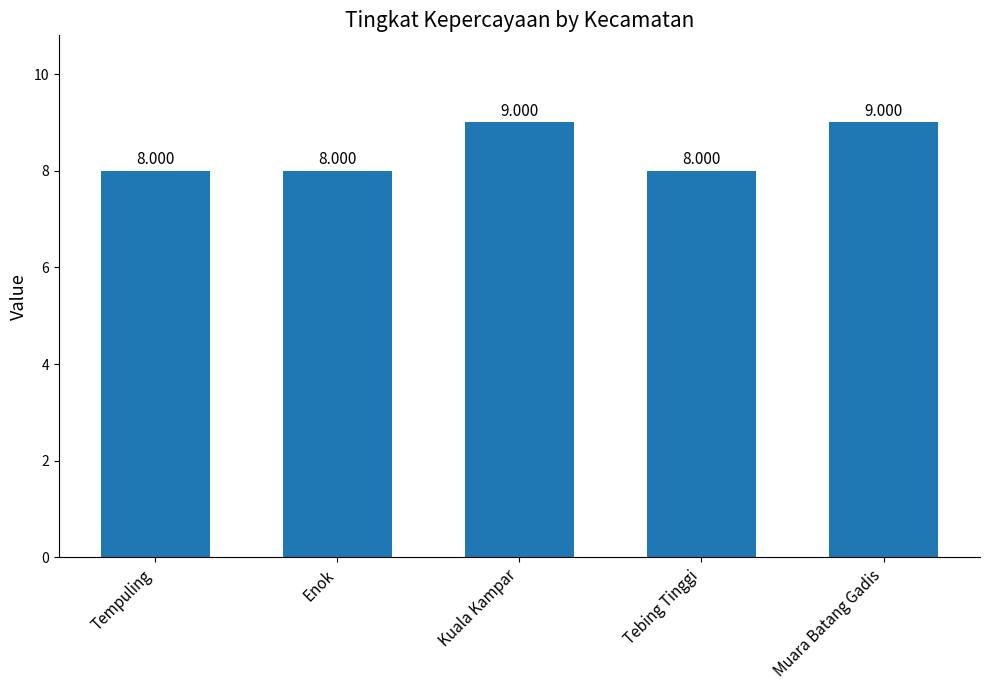

What is the average value?

8